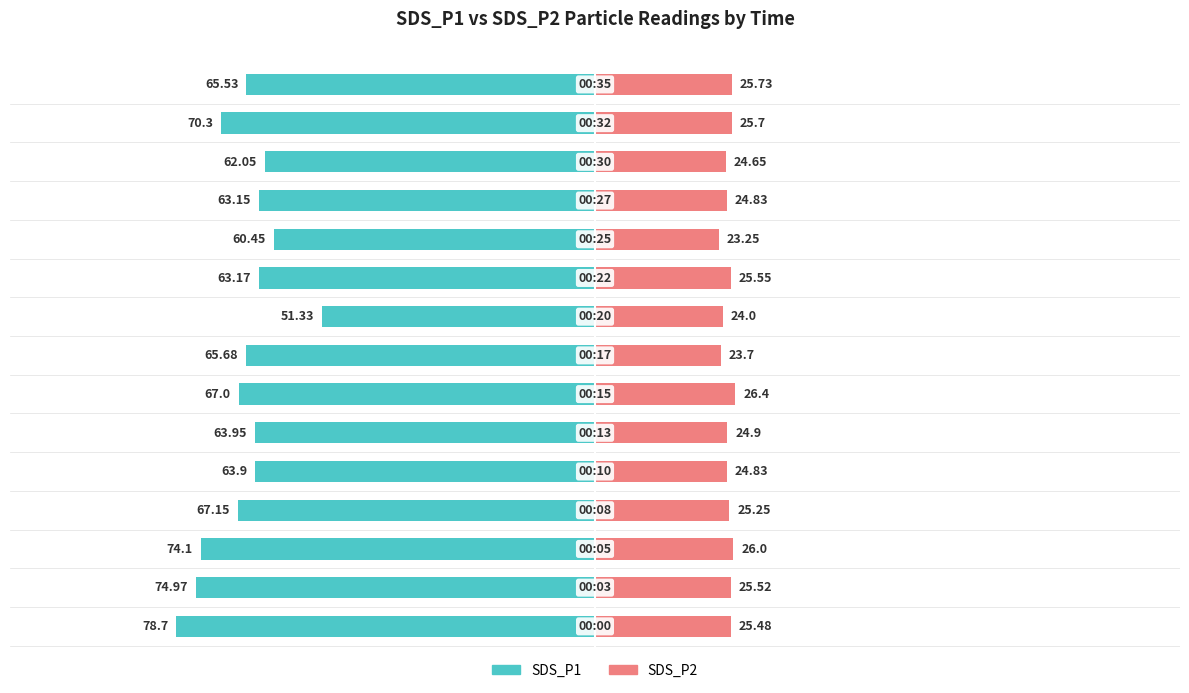

What is the value of the SDS_P1 bar at the 1st from the left?

-78.7